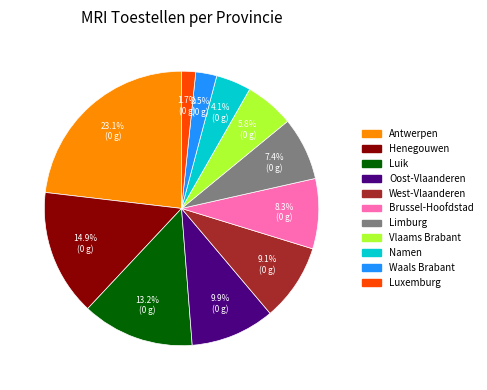

To the nearest percent, what percentage of the pie is West-Vlaanderen?

9%